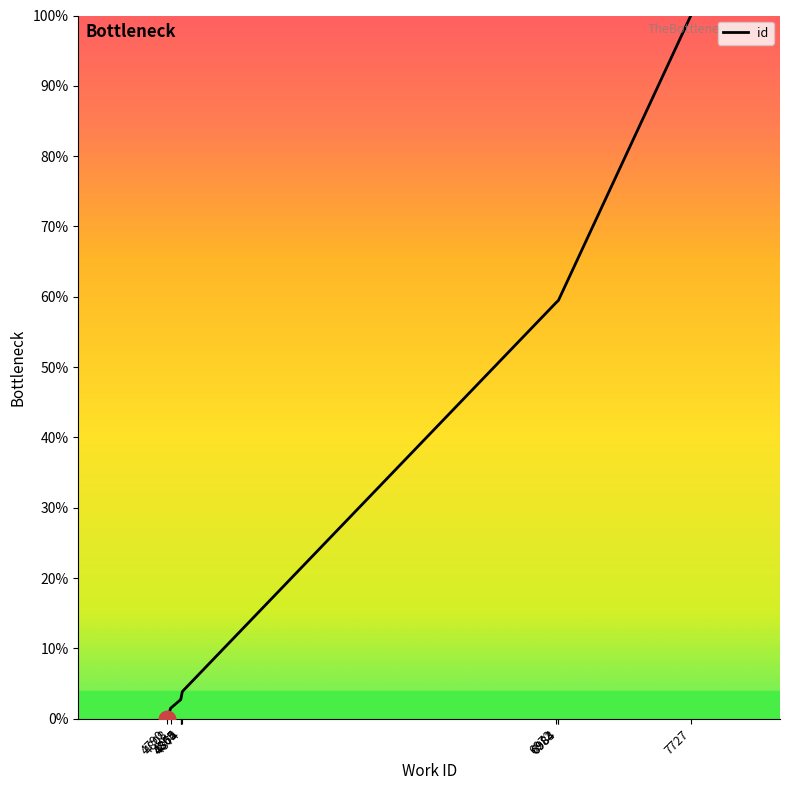

What is the ratio of the value at 4874 to the value at 4808?

2.6